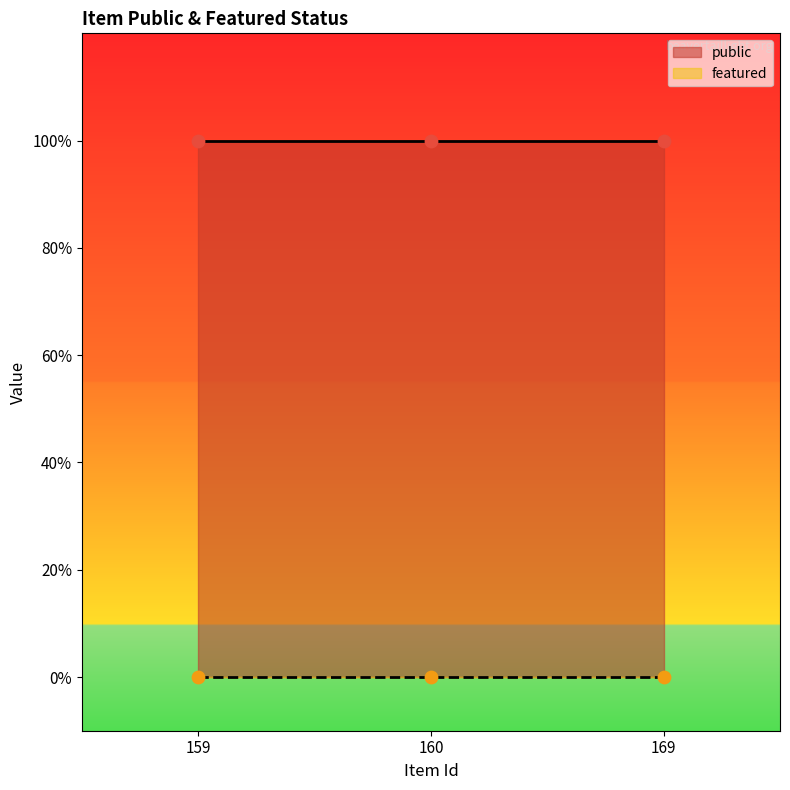

What is the total value across all series at 159?

1